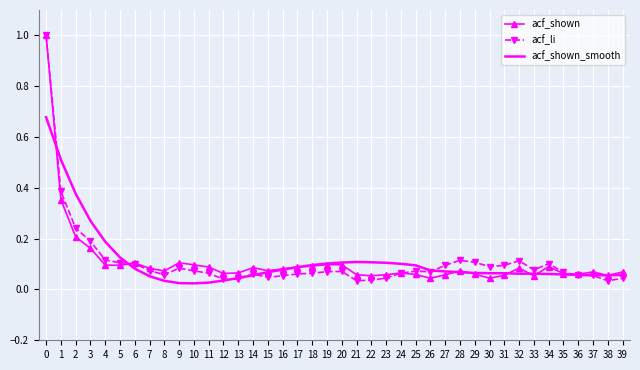

Between 4 and 24, which series saw the biggest shift?

acf_shown_smooth